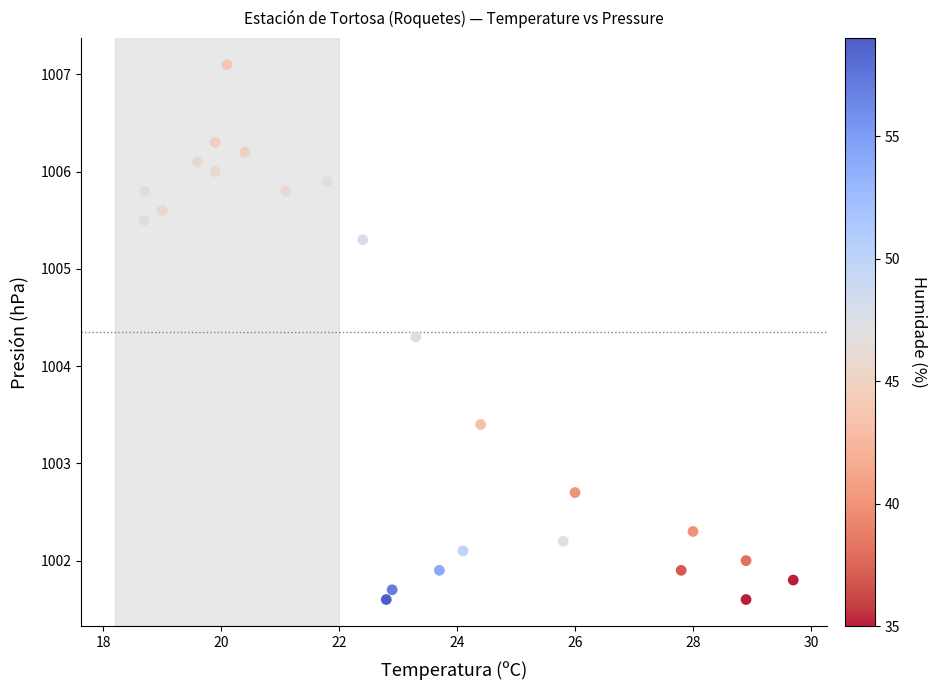

What is the range of Y values (max minus min)?

5.5